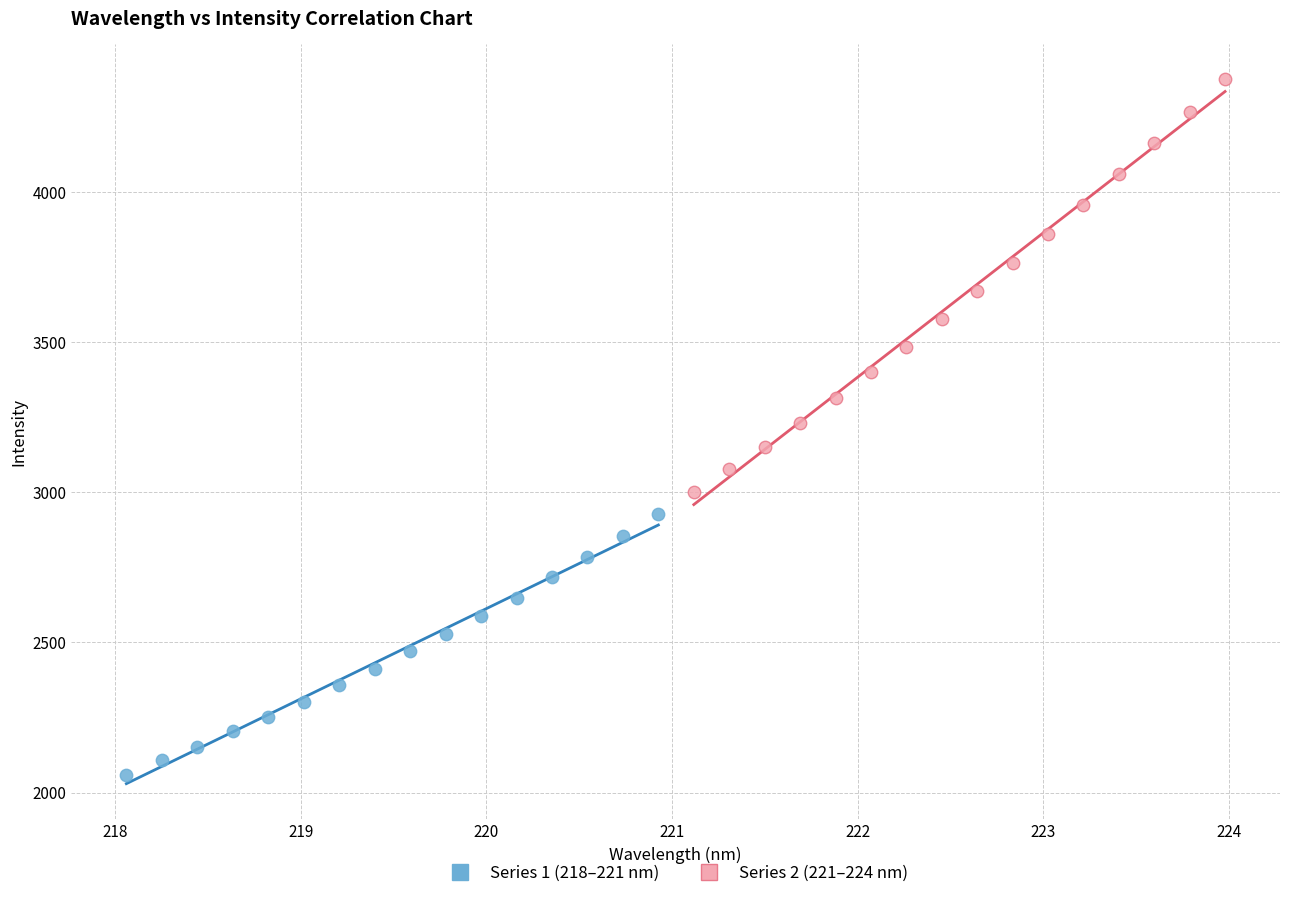

Which series has the largest Y range (max minus min)?

Series 2 (221–224 nm)